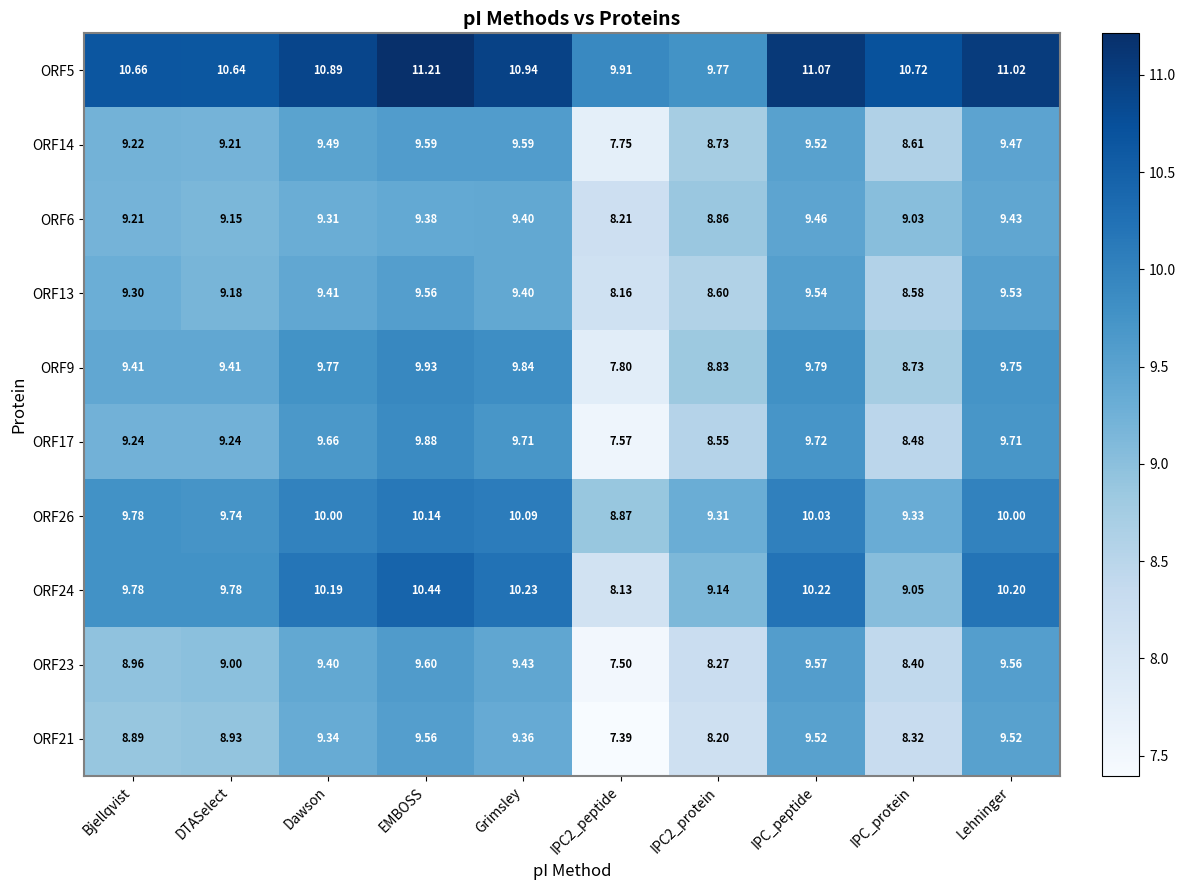

Which label corresponds to the largest value in the chart?

EMBOSS